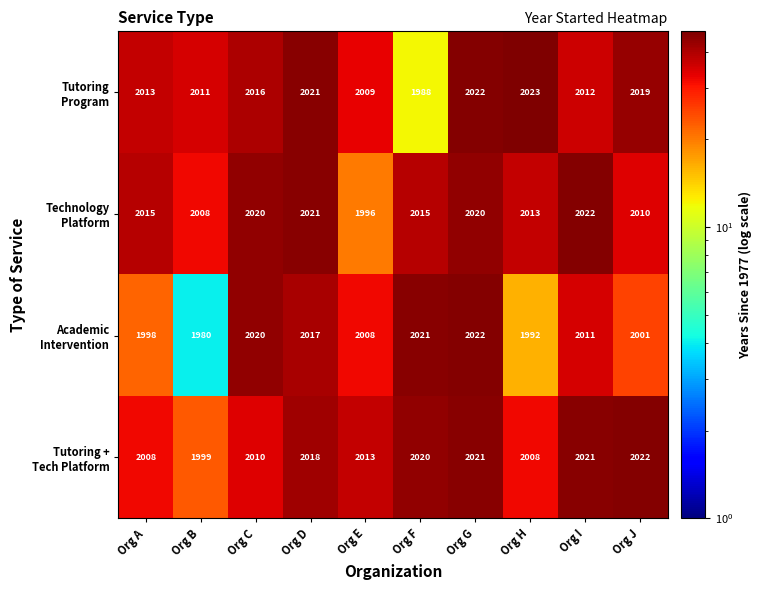

What is the difference between the highest and lowest values at Org C?

10